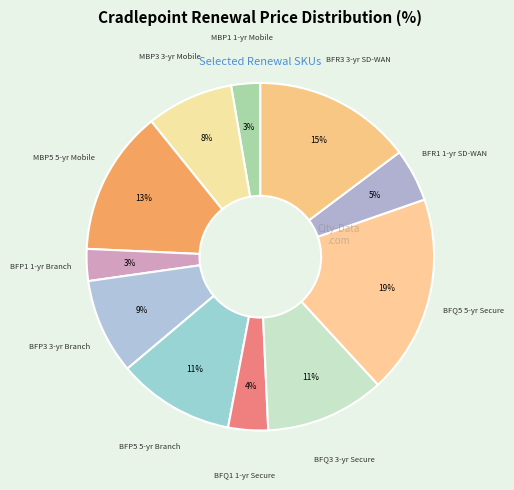

Combined, do MBP1 1-yr Mobile and BFR1 1-yr SD-WAN account for over 50%?

No